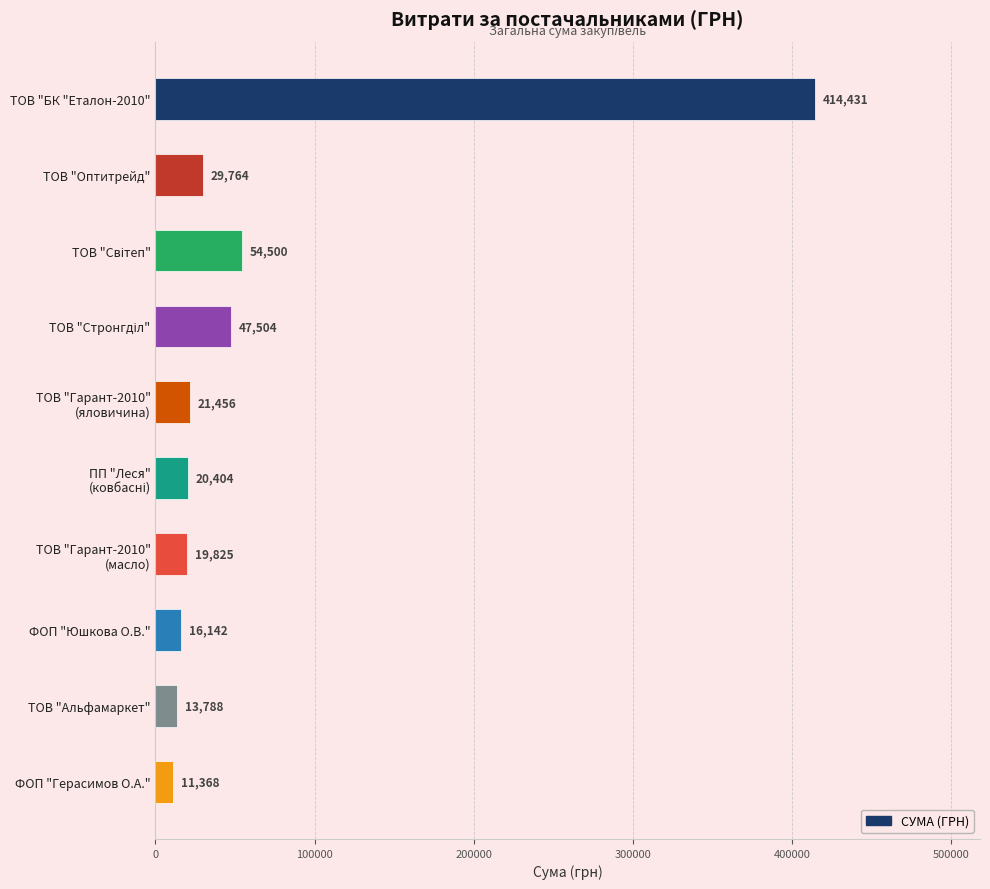

The chart shows a value of 414430.6 at ТОВ "БК "Еталон-2010". True or false?

True